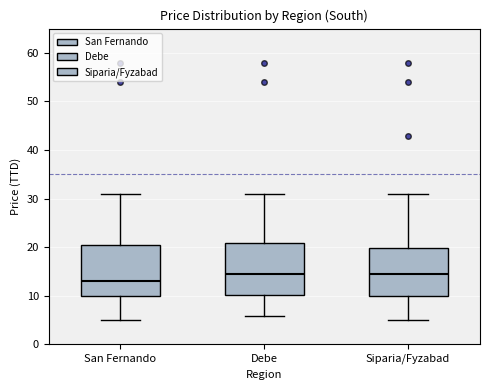

Reading left to right, transcribe this box plot: for each box, give where its median line is, the range the box spans, and where its two whiskers end, as read against the y-axis. The values are not printed on the chart, so give them approximately, as read against the axis.

San Fernando: median 13, box 10 to 20, whiskers 5 to 31
Debe: median 15, box 10 to 21, whiskers 6 to 31
Siparia/Fyzabad: median 15, box 10 to 20, whiskers 5 to 31